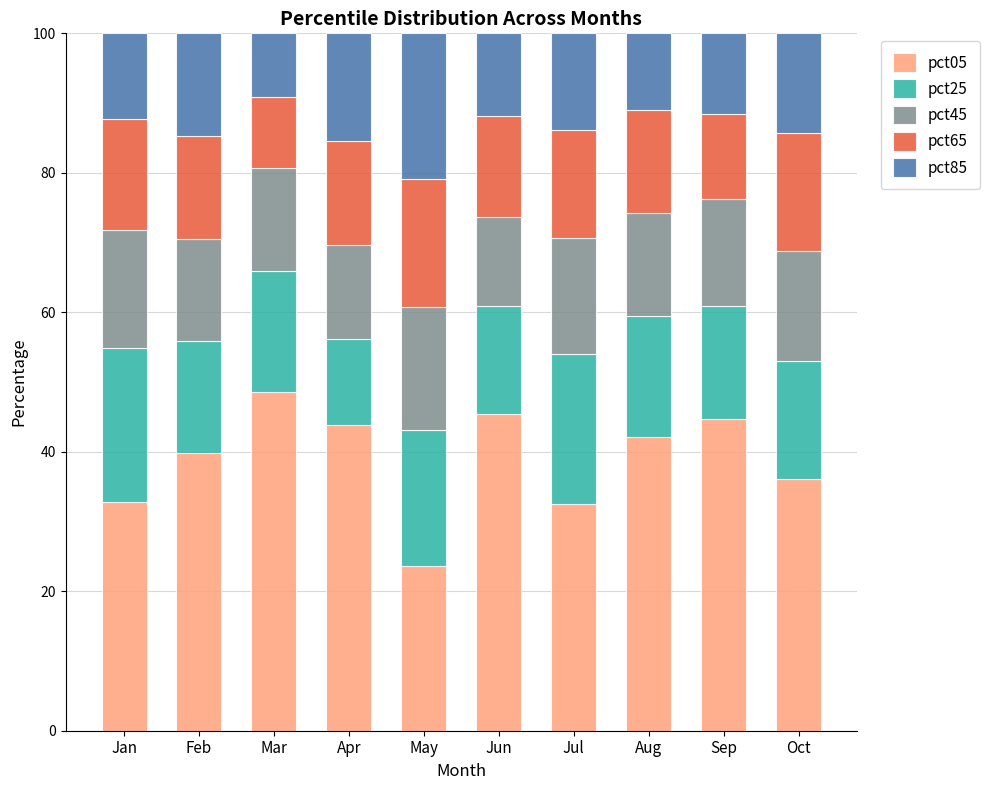

What is the sum of the pct05 values at Aug and Oct?

78.2